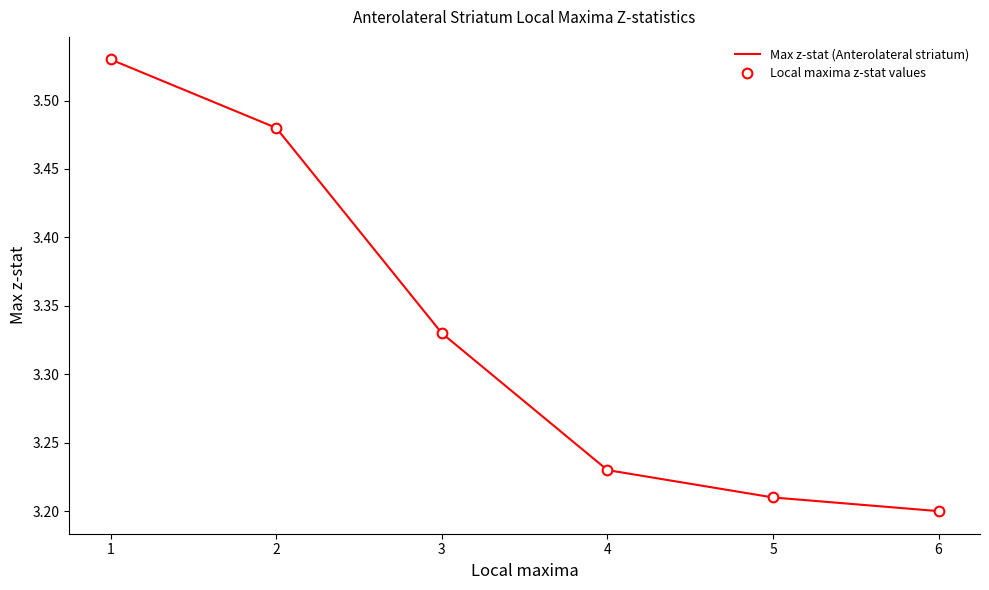

Reading left to right, transcribe all the data shown in this chart.

Max z-stat (Anterolateral striatum): 3.5	3.5	3.3	3.2	3.2	3.2
Local maxima z-stat values: 3.5	3.5	3.3	3.2	3.2	3.2